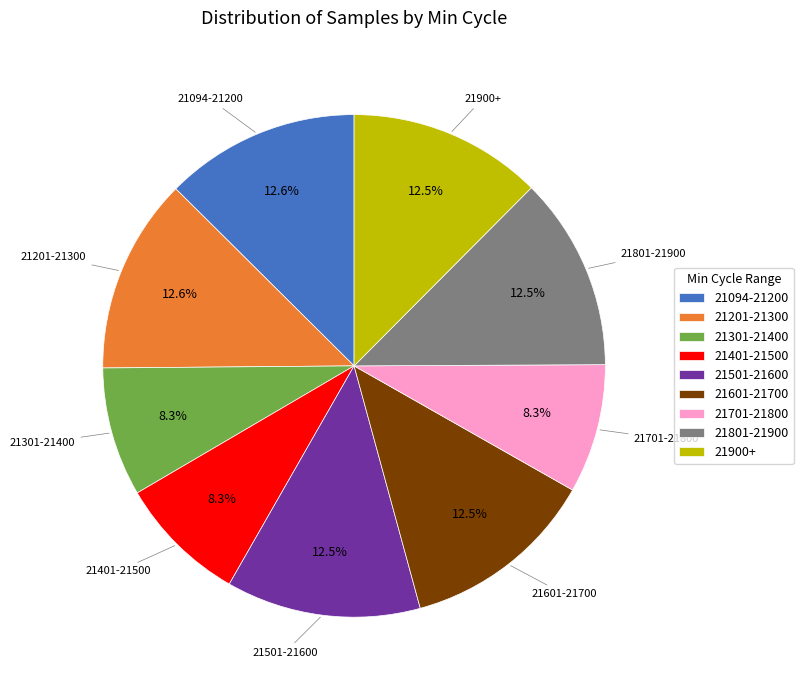

Count the number of slices in the pie.

9